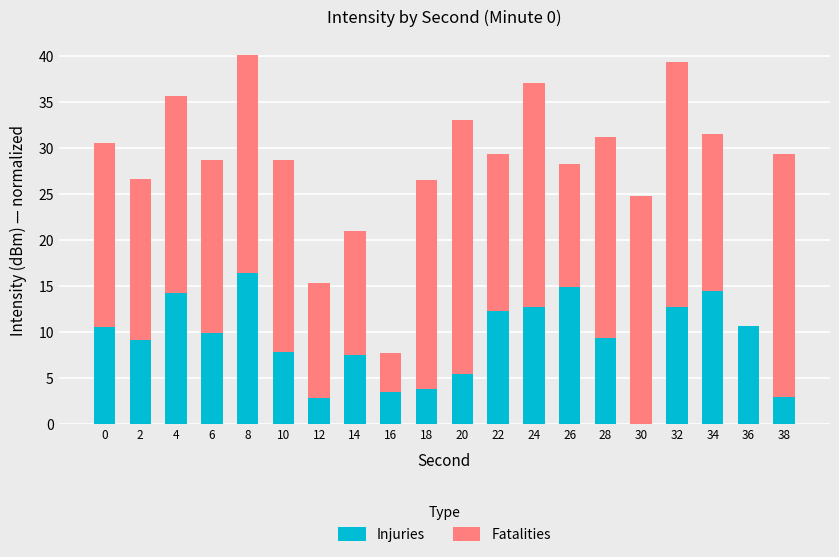

Is it true that Injuries equals 19.2 at 24?

False